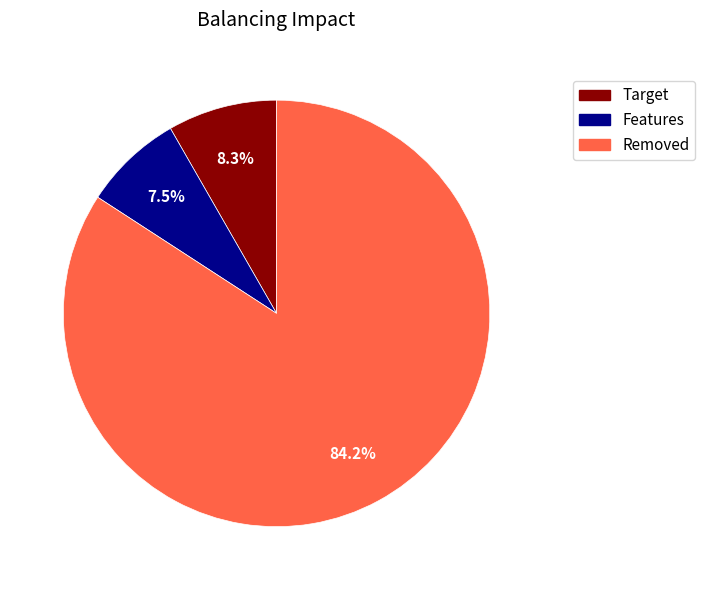

Is there any slice that represents more than half of the pie?

Yes